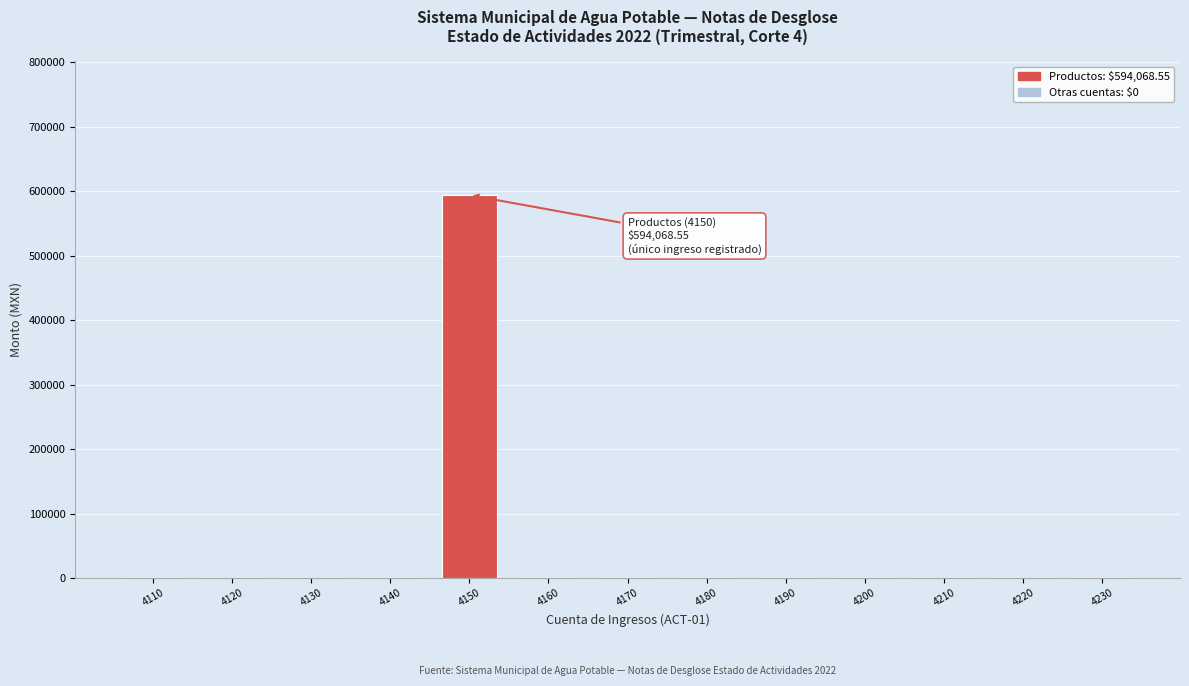

Reading left to right, extract all data points from this chart.

4110=0.0	4120=0.0	4130=0.0	4140=0.0	4150=594068.6	4160=0.0	4170=0.0	4180=0.0	4190=0.0	4200=0.0	4210=0.0	4220=0.0	4230=0.0